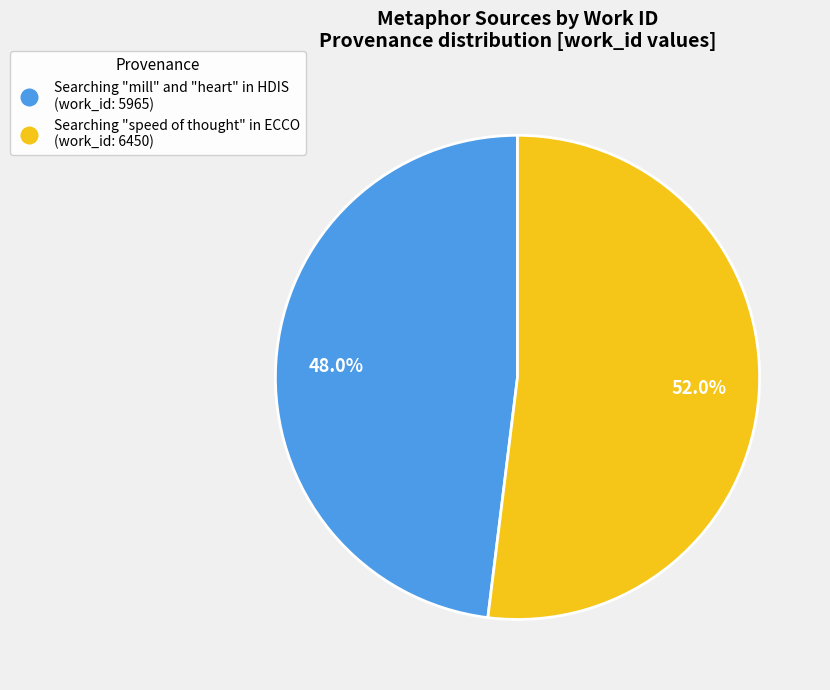

How many slices are in this pie chart?

2